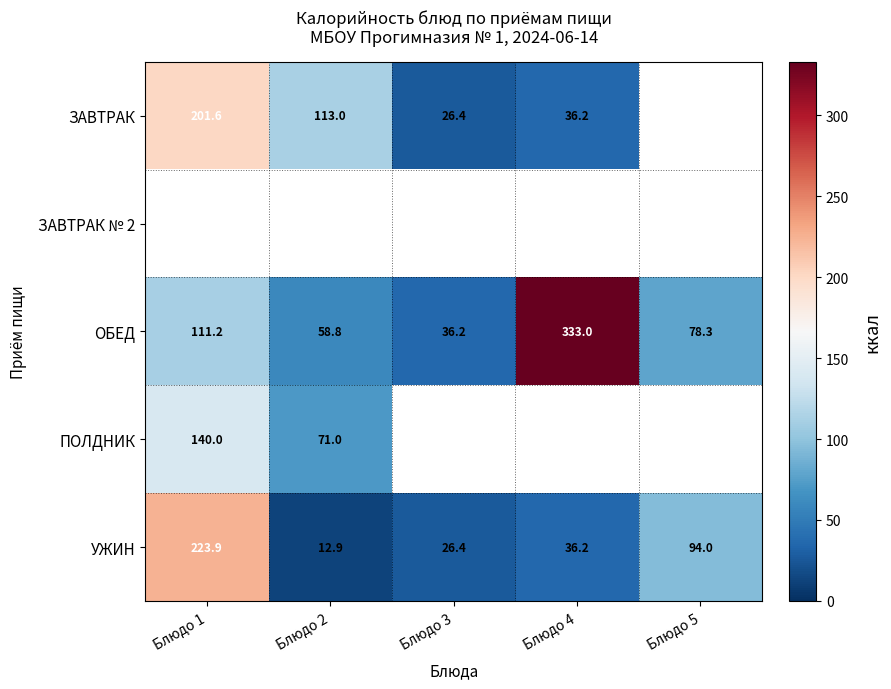

Is the value of ОБЕД at Блюдо 5 greater than the value of УЖИН at Блюдо 2?

Yes